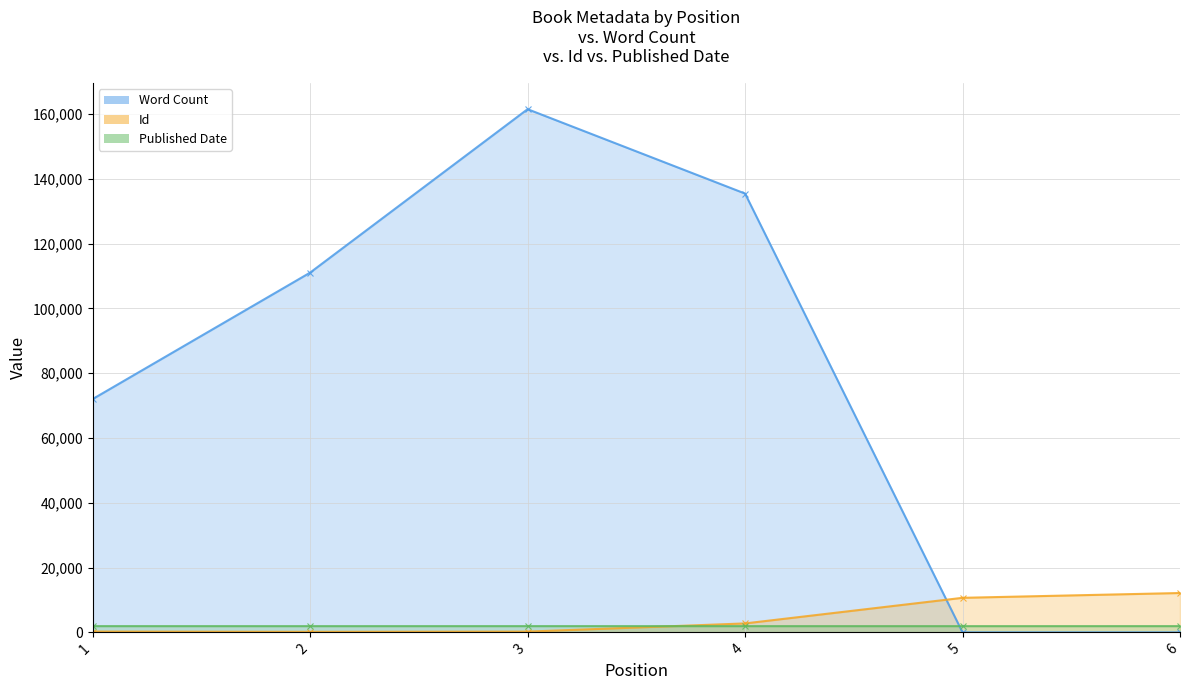

What is the difference between the maximum and minimum values in the Id series?

11981